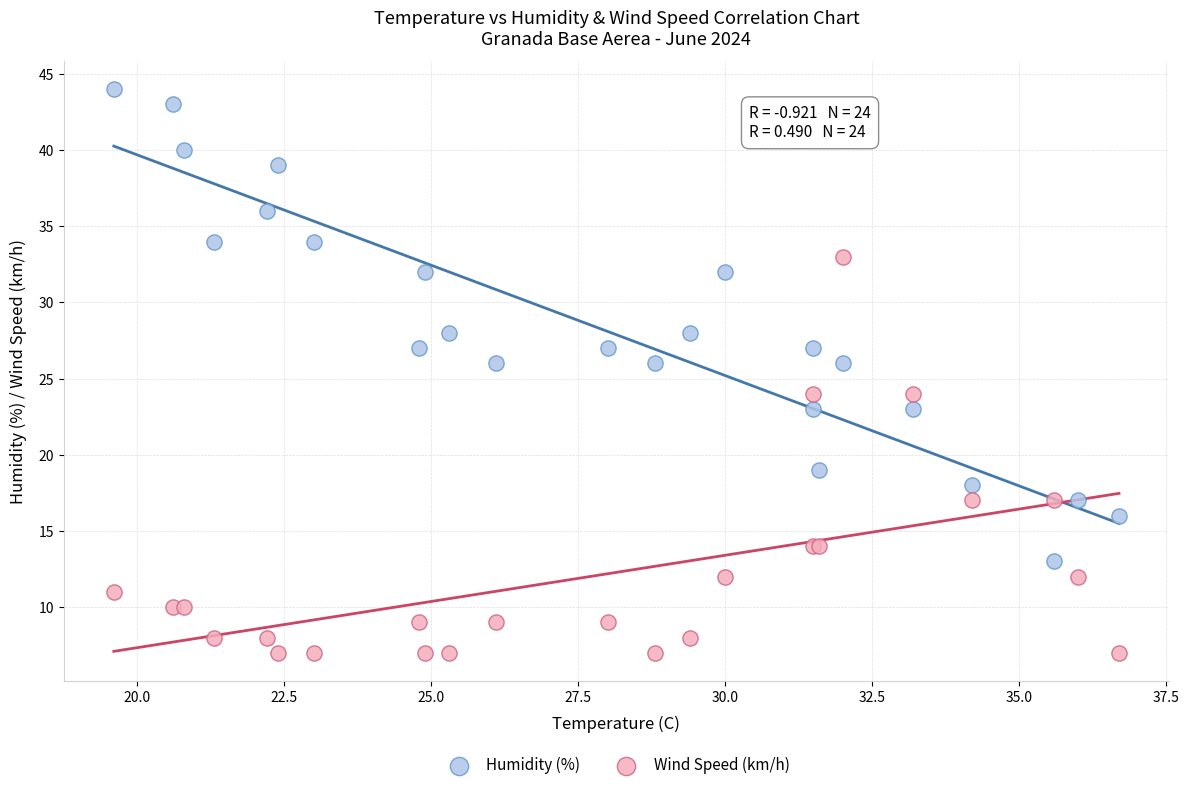

Which series has the largest Y range (max minus min)?

Humidity (%)